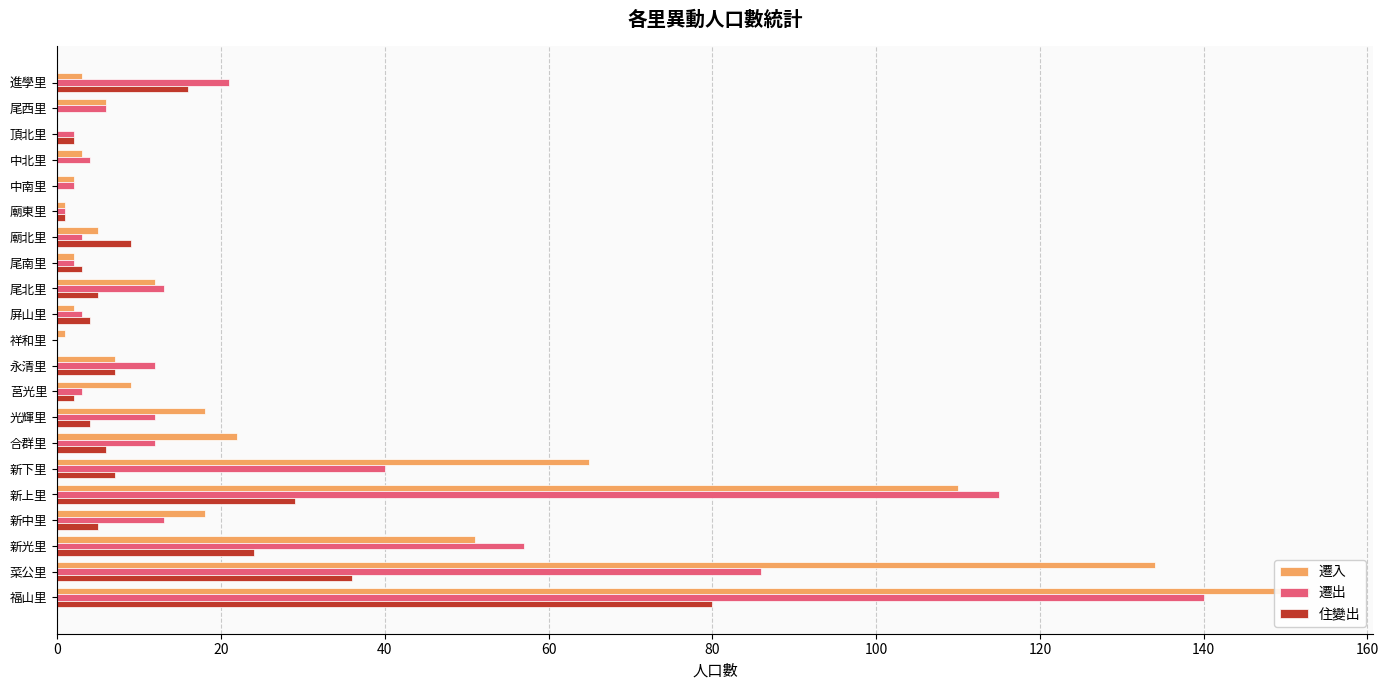

Which series has the largest total across all categories?

遷入